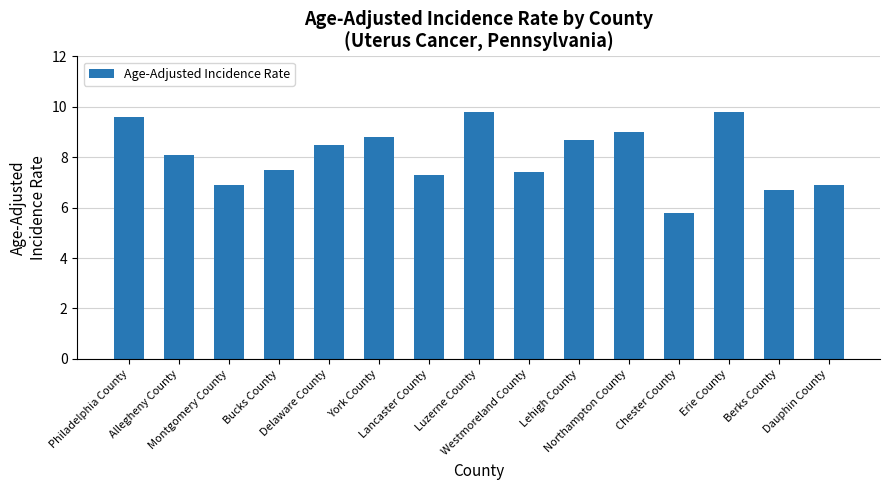

What is the label of the 2nd bar from the right?

Berks County